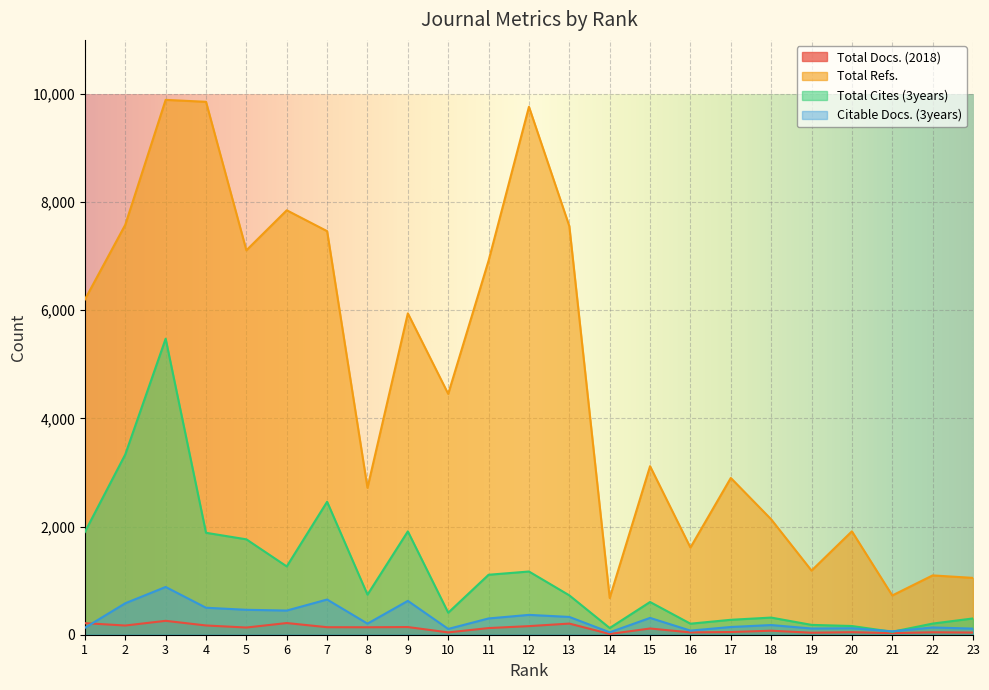

What is the greatest value displayed?

9891